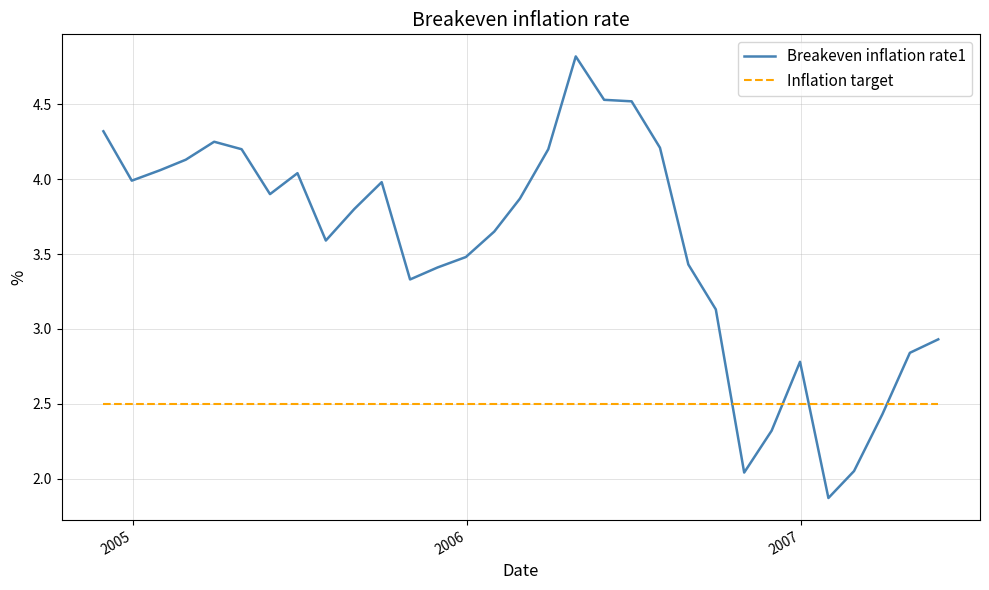

True or false: Breakeven inflation rate1 and Inflation target intersect in this chart.

True